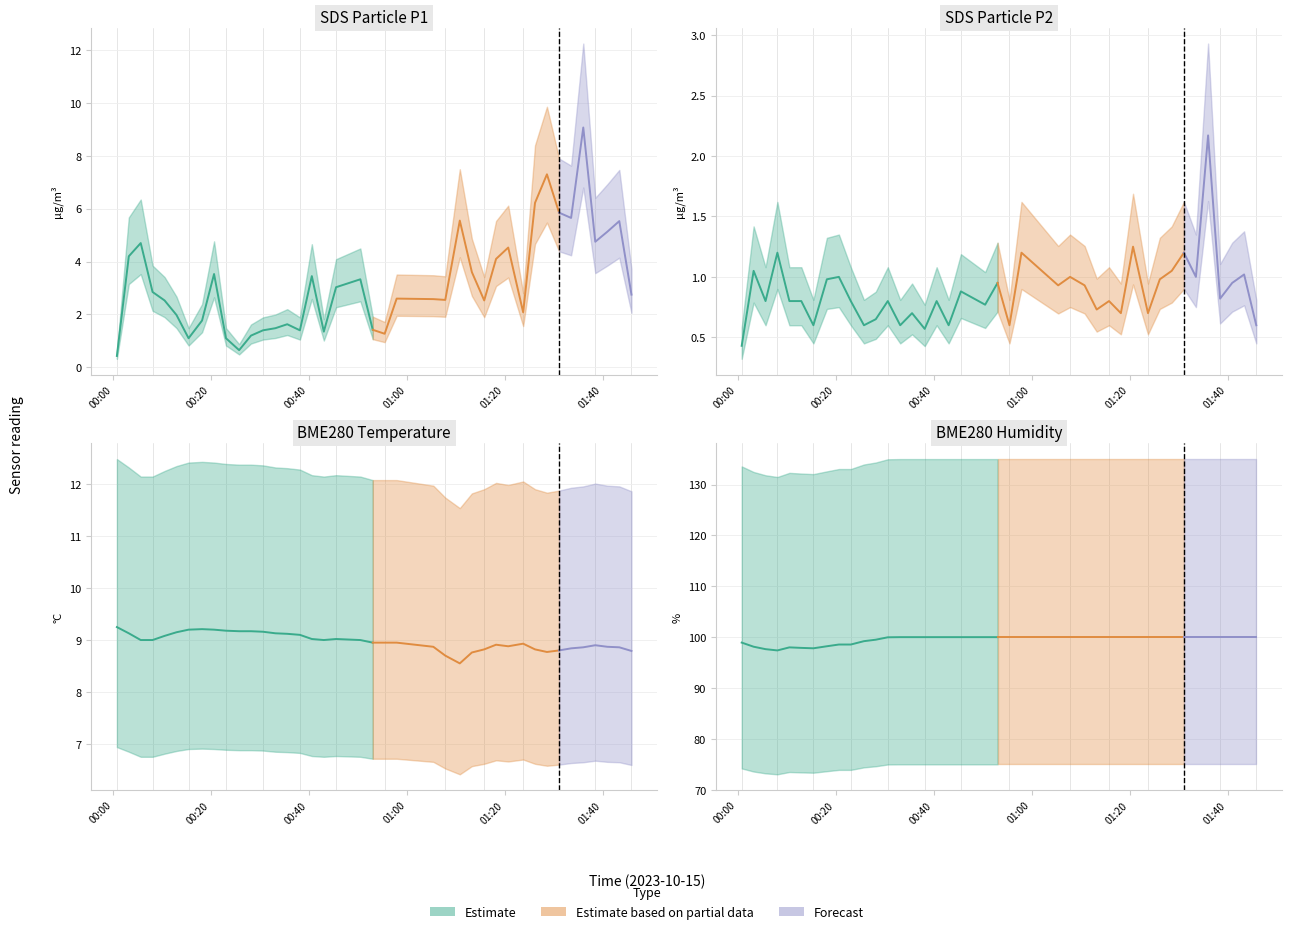

Which series has the largest total across all categories?

BME280_humidity